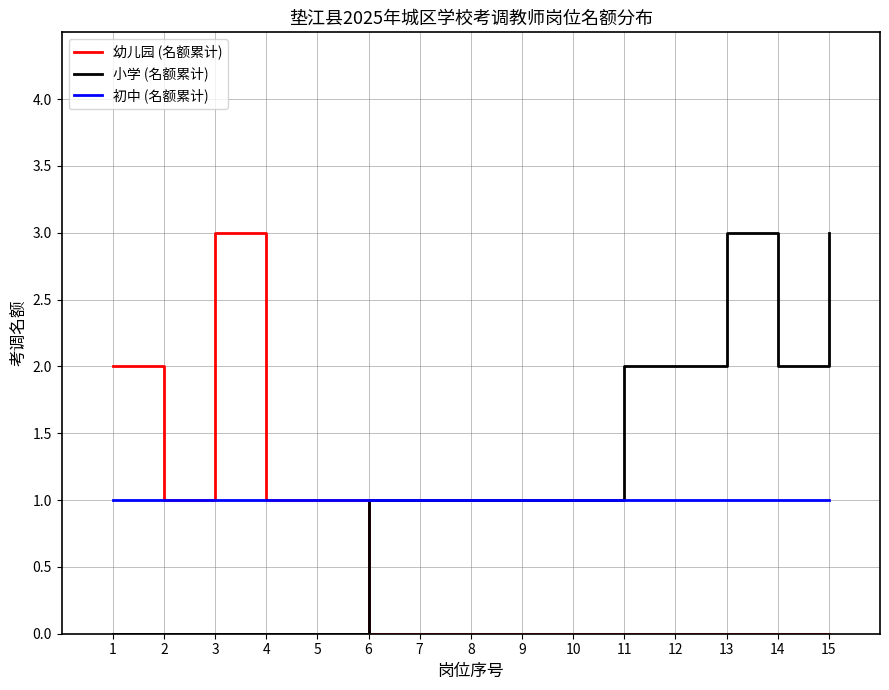

Which series changed the most between 2 and 13?

小学 (名额累计)